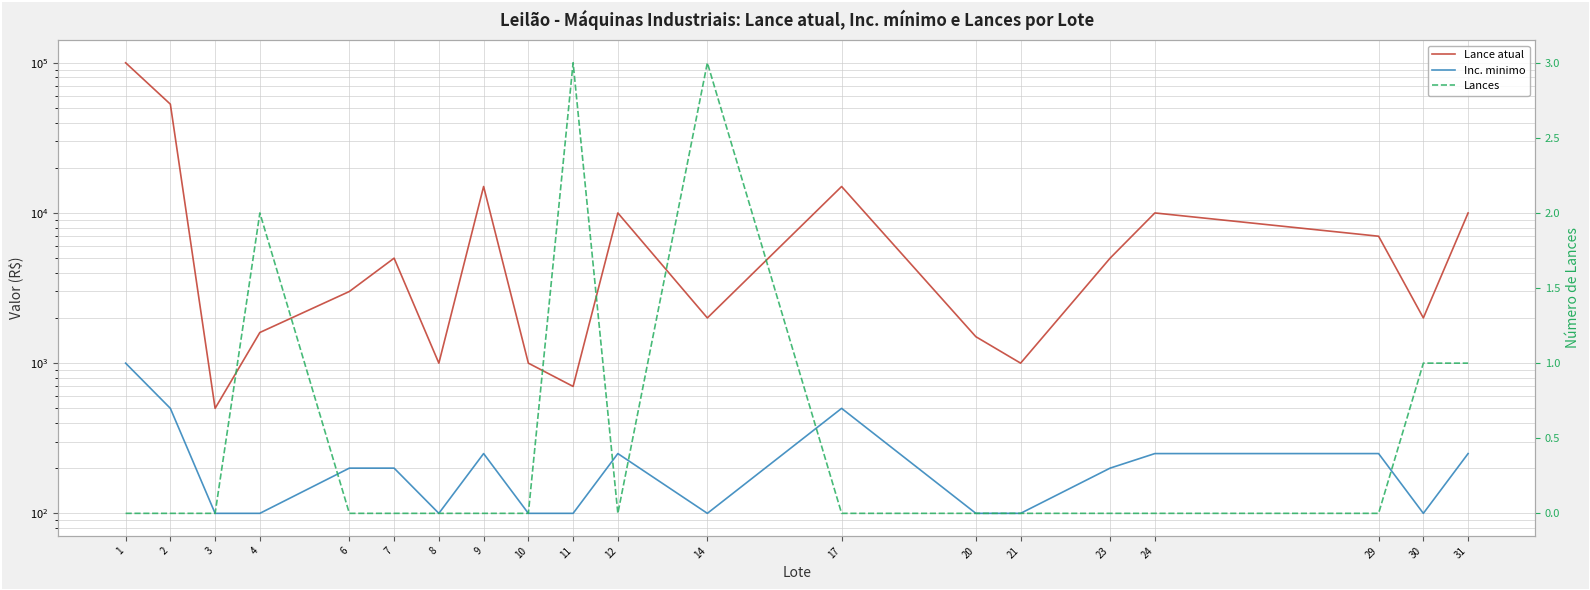

At which category does the chart reach its peak across all series?

1